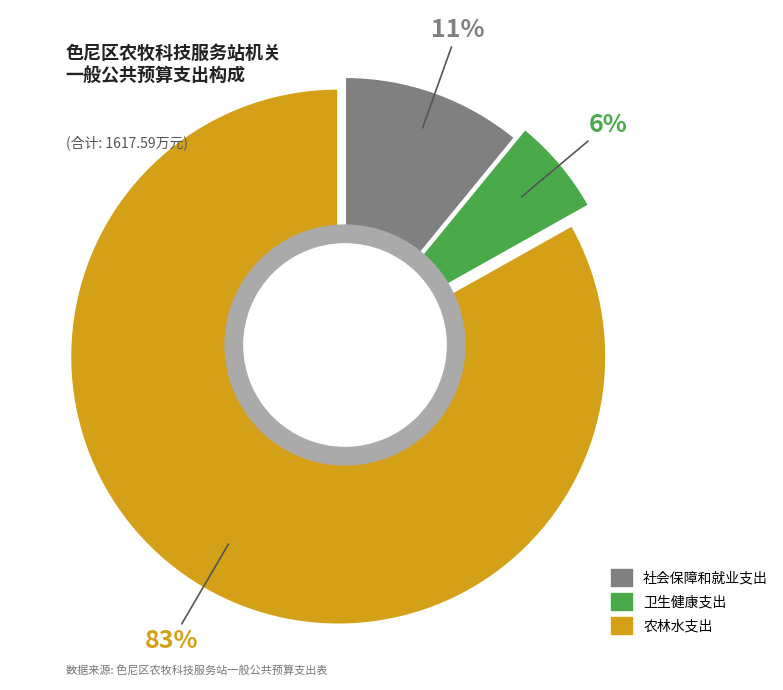

True or false: 农林水支出 accounts for 93% of the total.

False